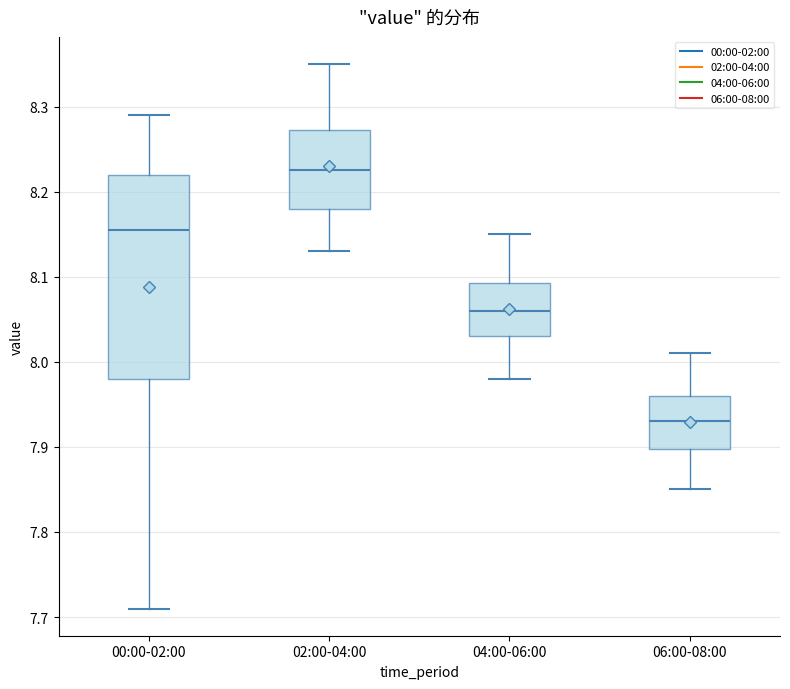

Where is the lower edge of the box for 02:00-04:00 on the y-axis? The values are not printed on the chart, so give them approximately, as read against the axis.

8.18